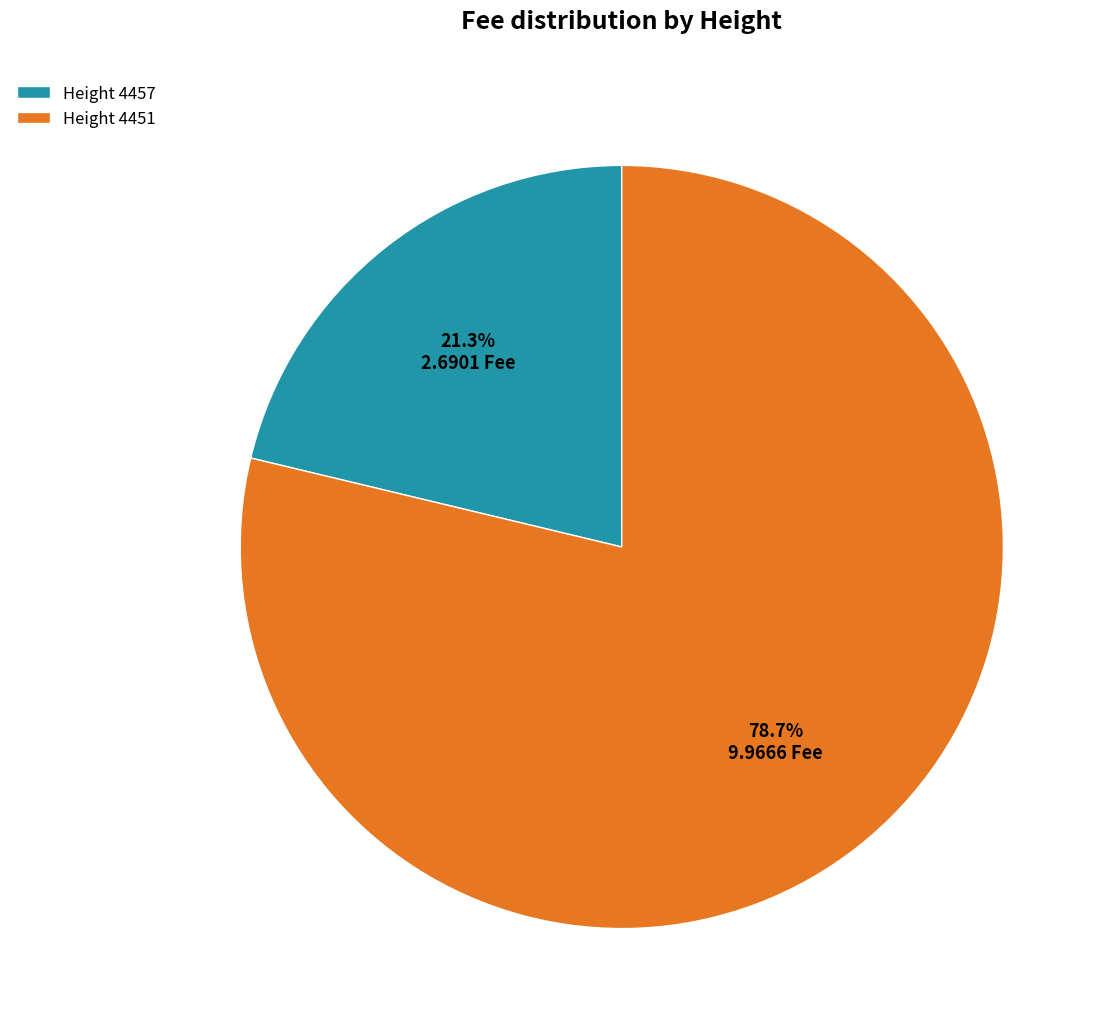

Between Height 4451 and Height 4457, which is larger?

Height 4451